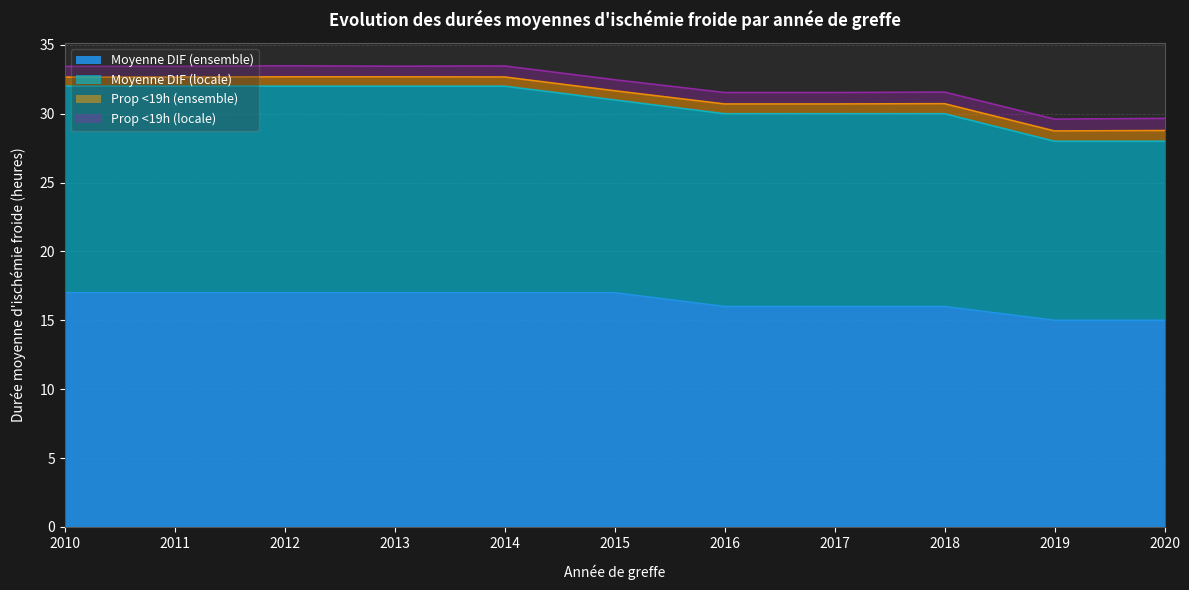

What is the value of the Moyenne DIF (ensemble) point at the 9th from the left?

16.0